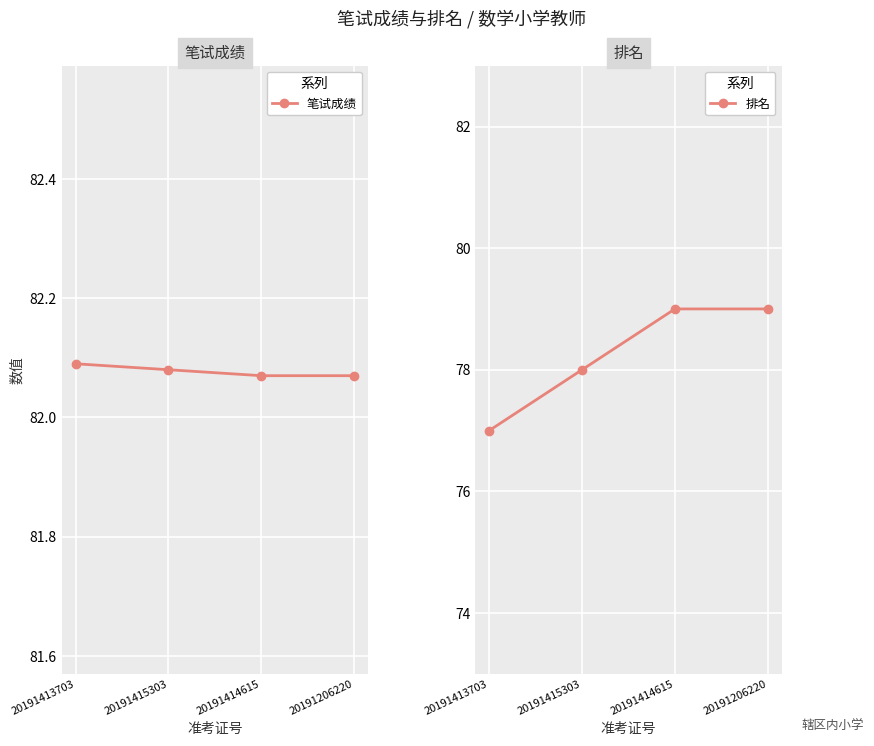

What are all the series names shown in the legend?

笔试成绩, 排名